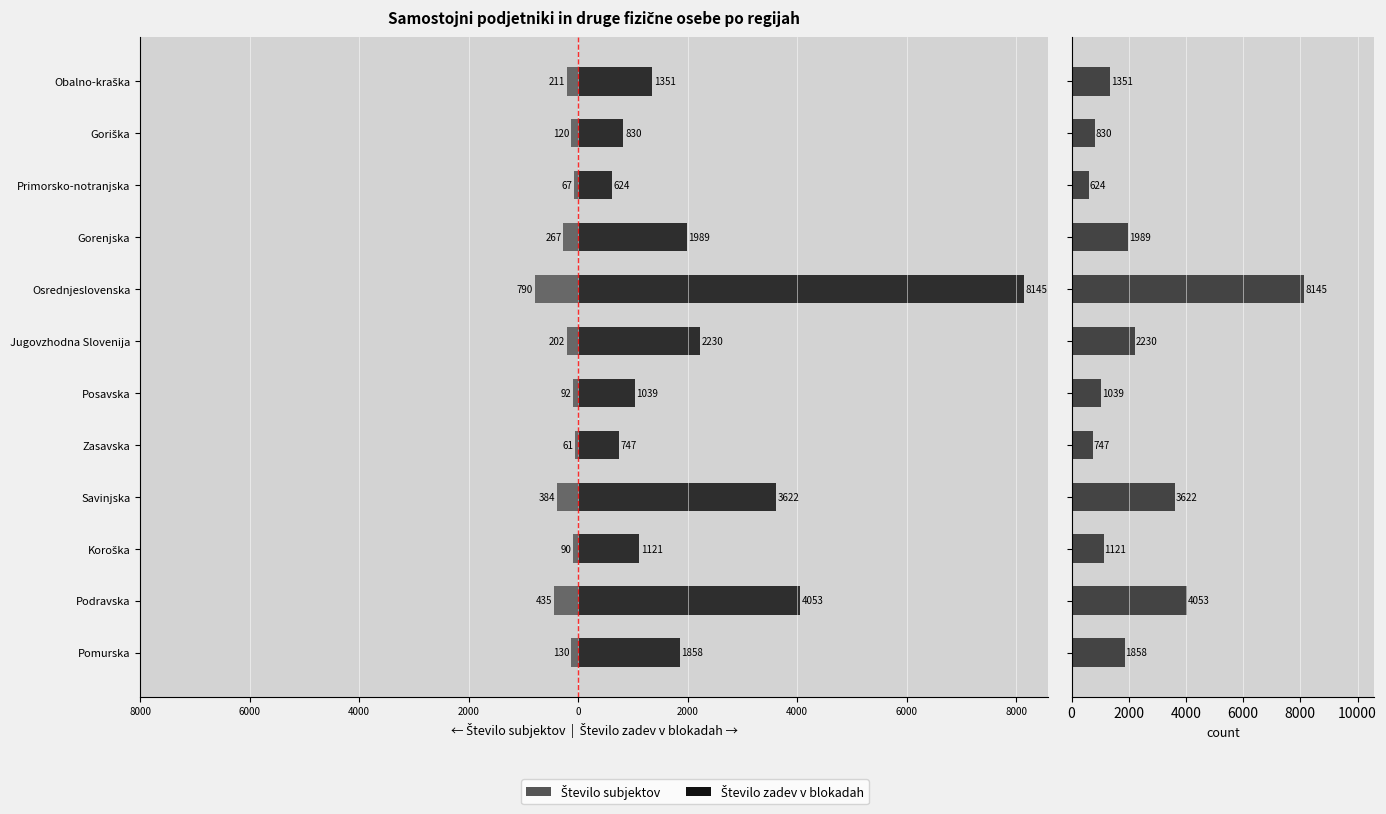

Which series has the largest total across all categories?

Število zadev v blokadah